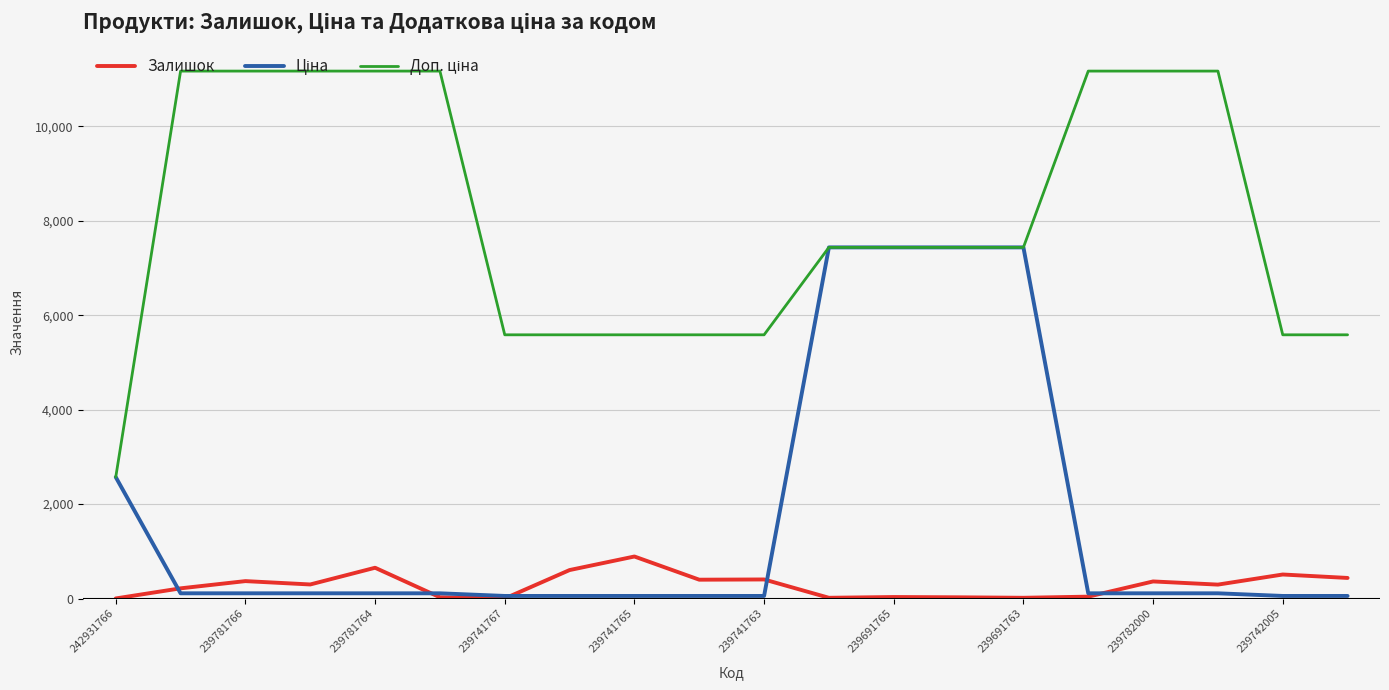

Is it true that Залишок equals 17.0 at 239691763?

True